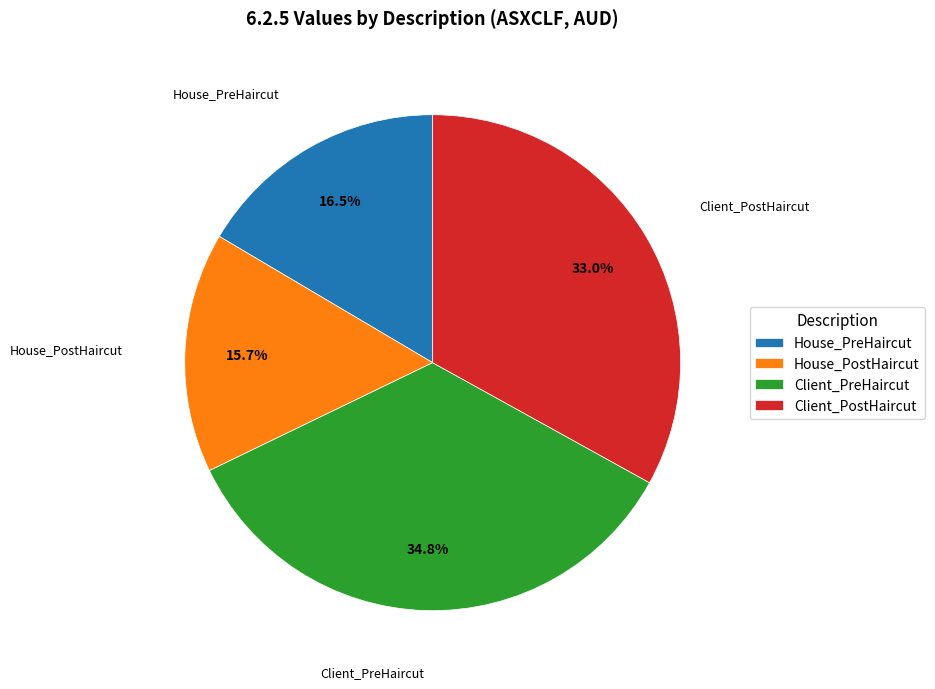

To the nearest percent, what is the average slice percentage?

25%